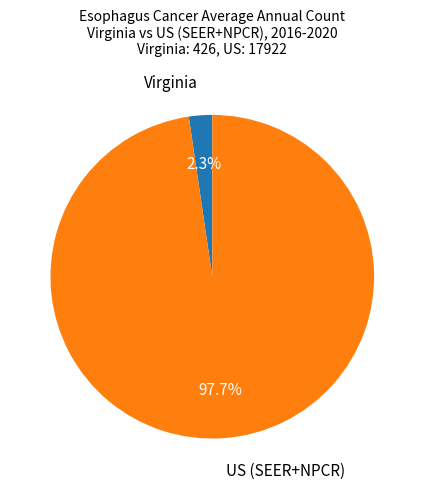

What is the largest slice in the pie chart?

US (SEER+NPCR)